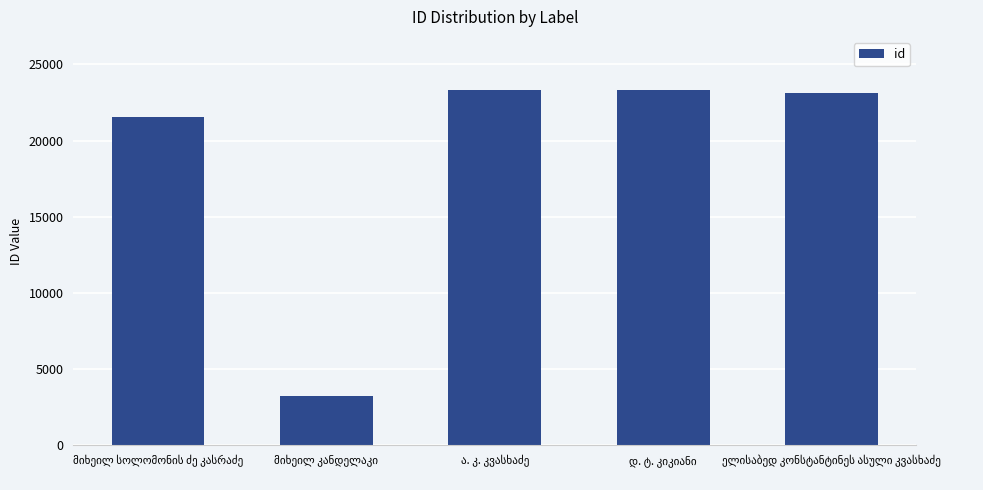

How many values are below 23144?

2